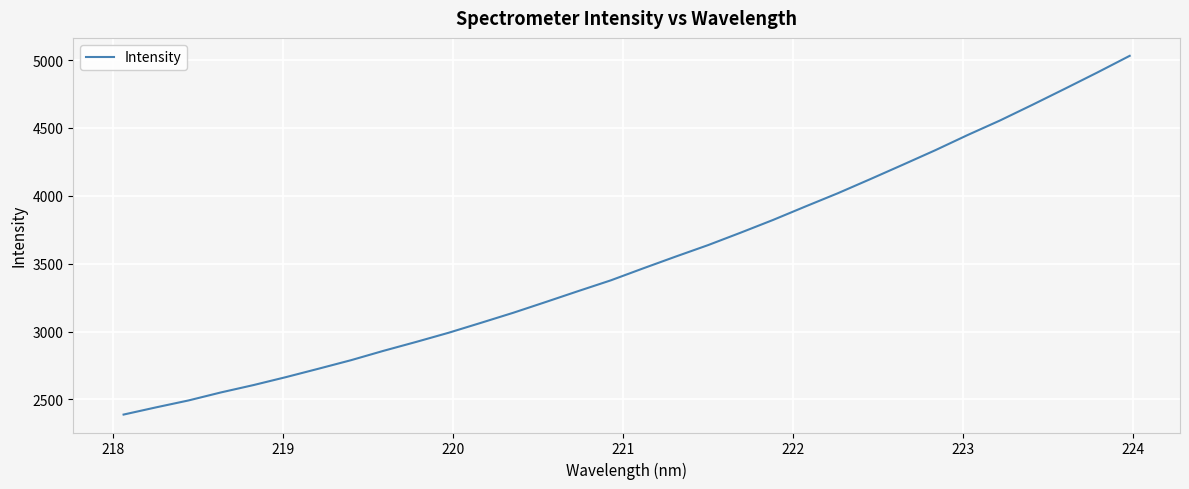

What is the minimum value shown in the chart?

2387.8